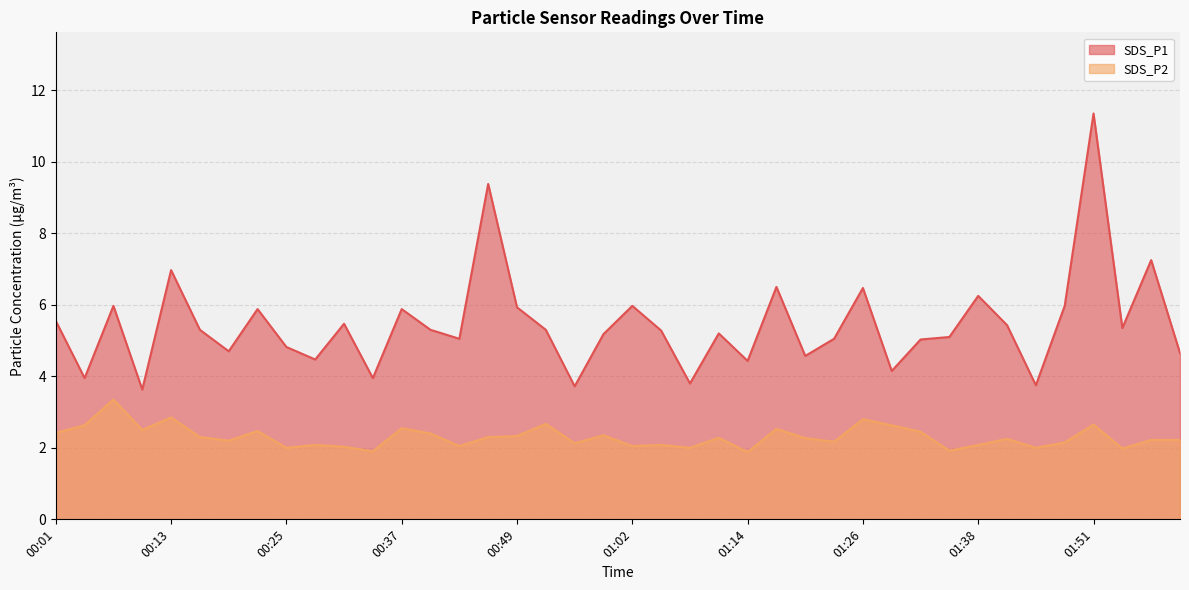

Where is the first local maximum for SDS_P1?

00:07